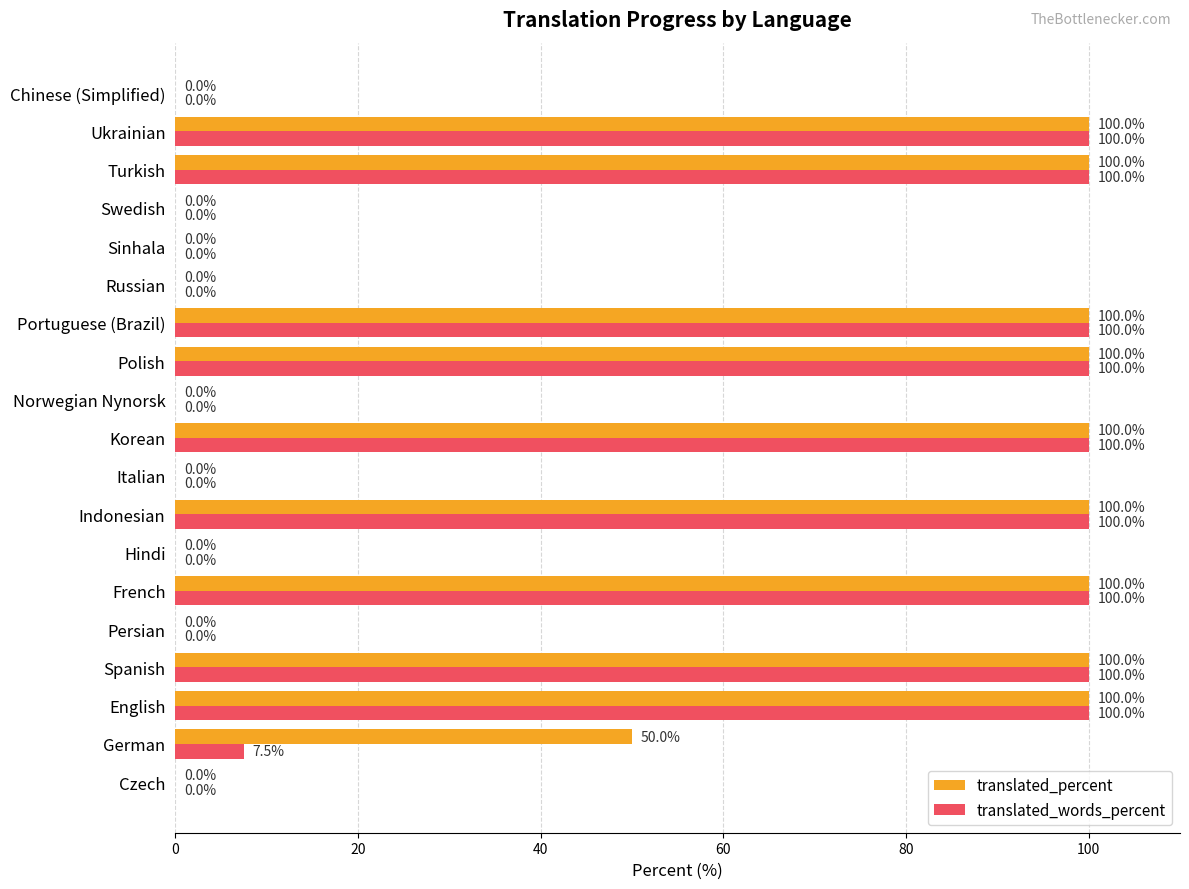

At which label is translated_words_percent closest to 50?

German